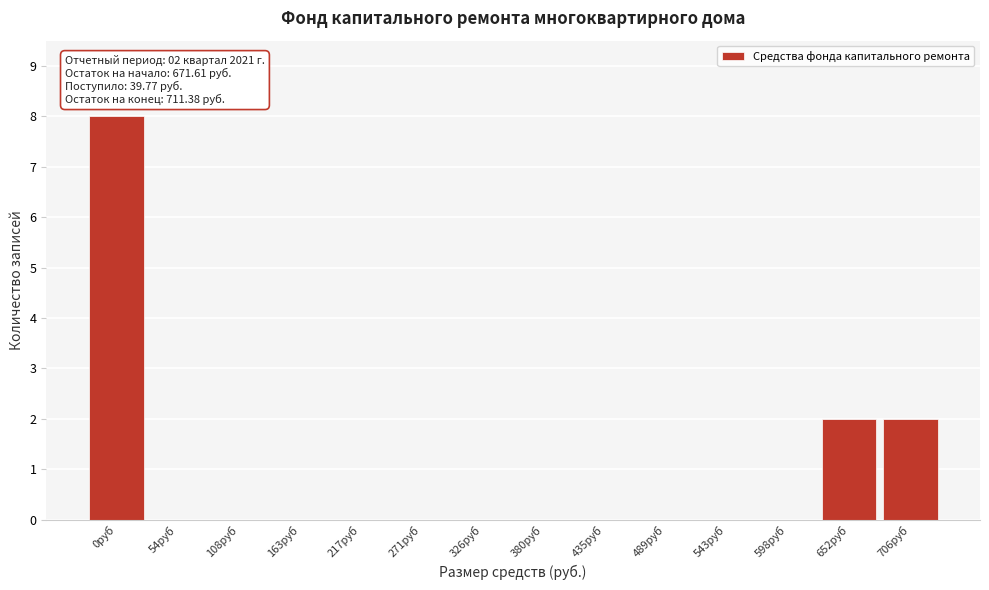

Reading left to right, extract all data points from this chart.

0руб=8	54руб=0	108руб=0	163руб=0	217руб=0	271руб=0	326руб=0	380руб=0	435руб=0	489руб=0	543руб=0	598руб=0	652руб=2	706руб=2